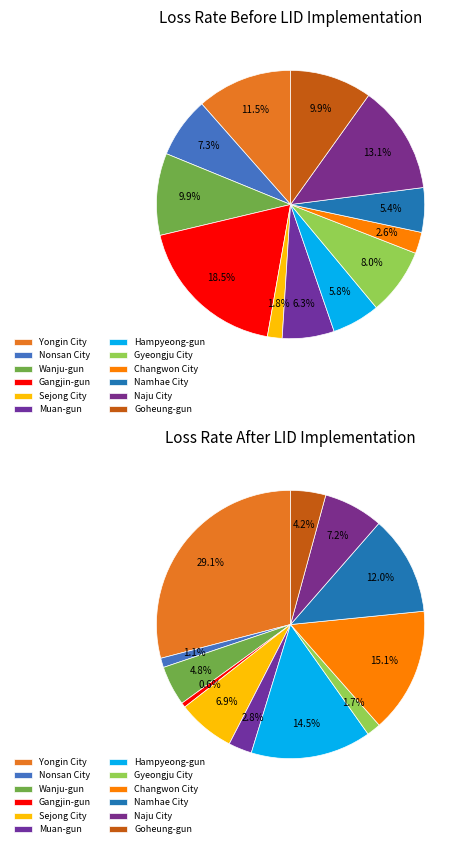

True or false: Changwon City accounts for 1% of the total.

False